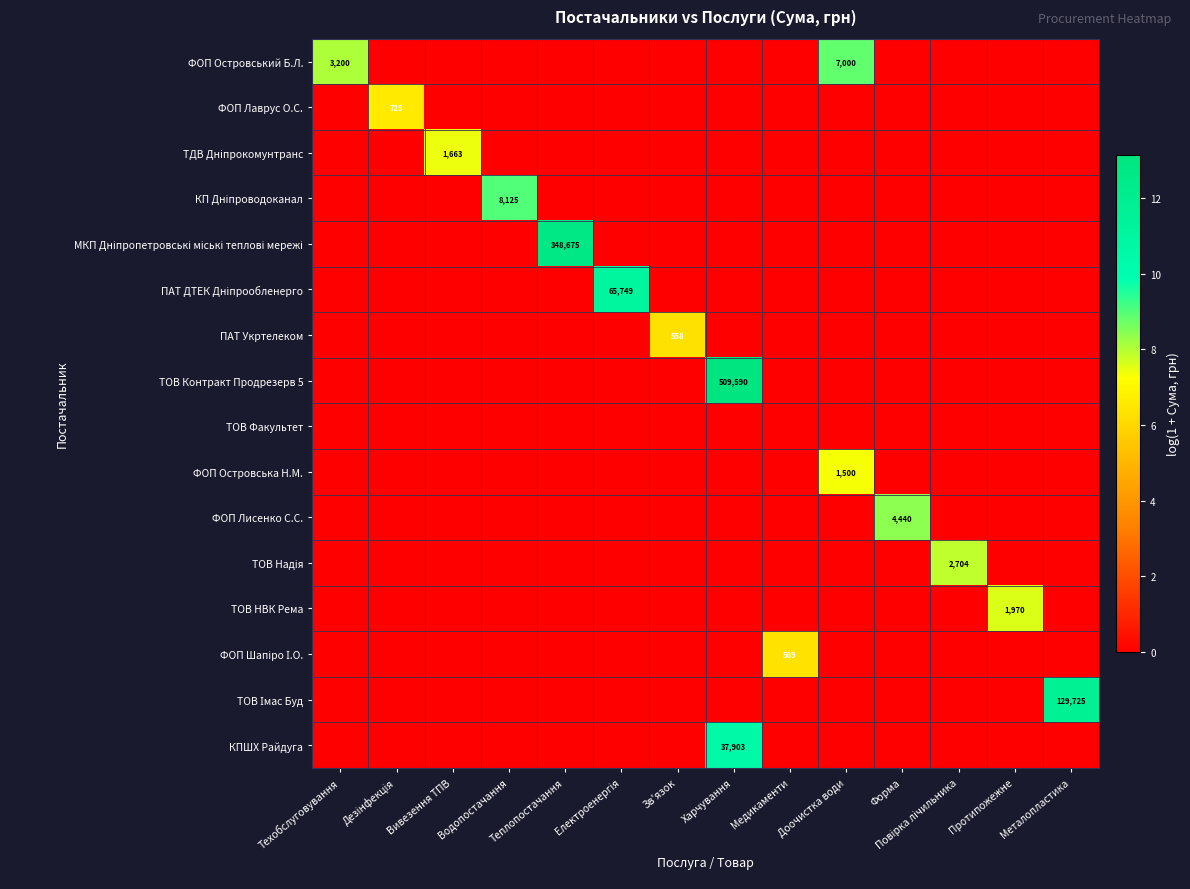

Count the ФОП Шапіро І.О. values in the range 0 to 1.

13